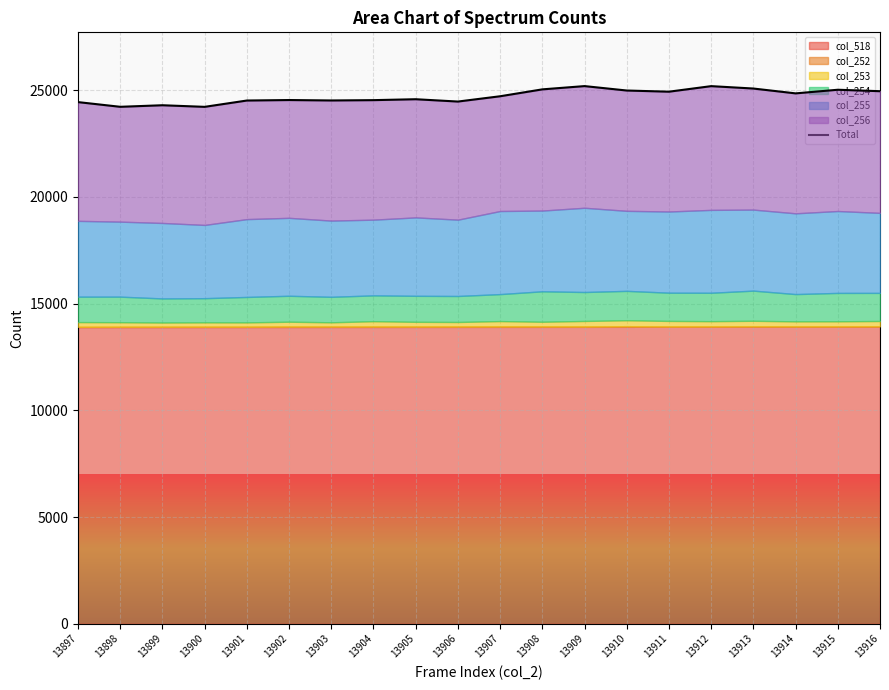

Reading left to right, extract all data points from this chart.

24437	24217	24290	24215	24511	24534	24514	24529	24572	24463	24711	25034	25187	24980	24925	25185	25073	24846	25016	24948